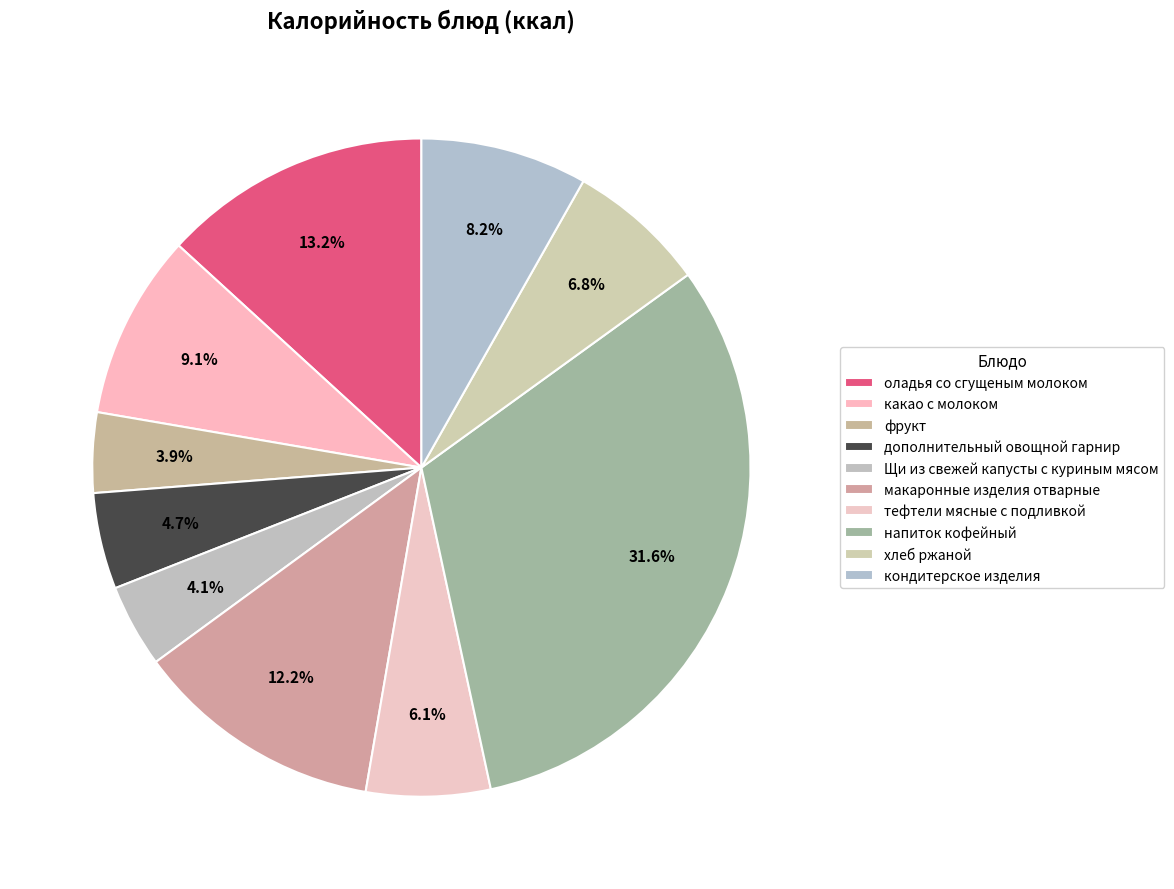

Count the number of slices in the pie.

10